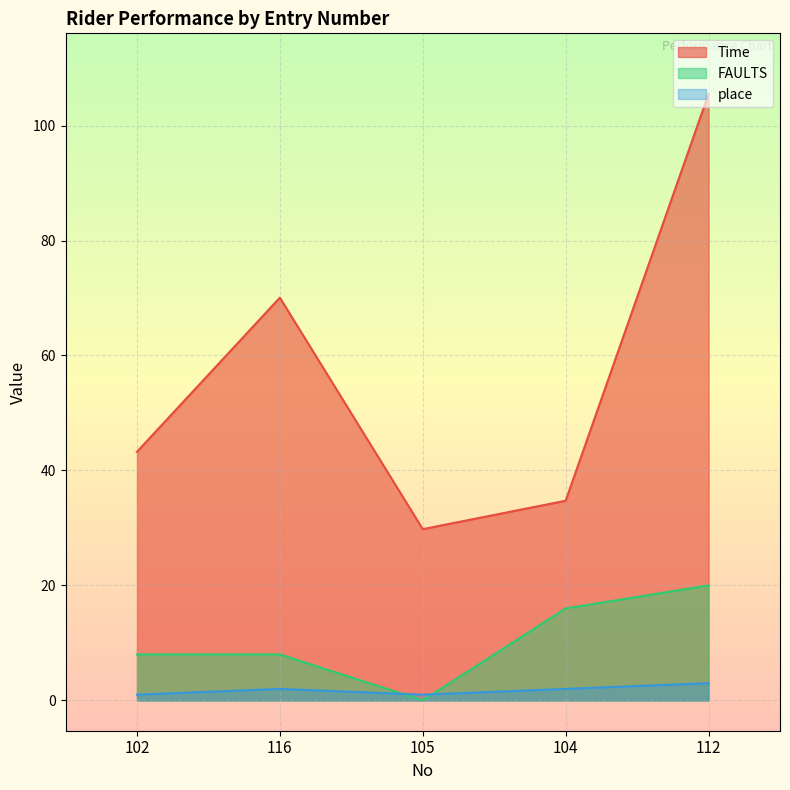

Read the place value at 112.

3.0